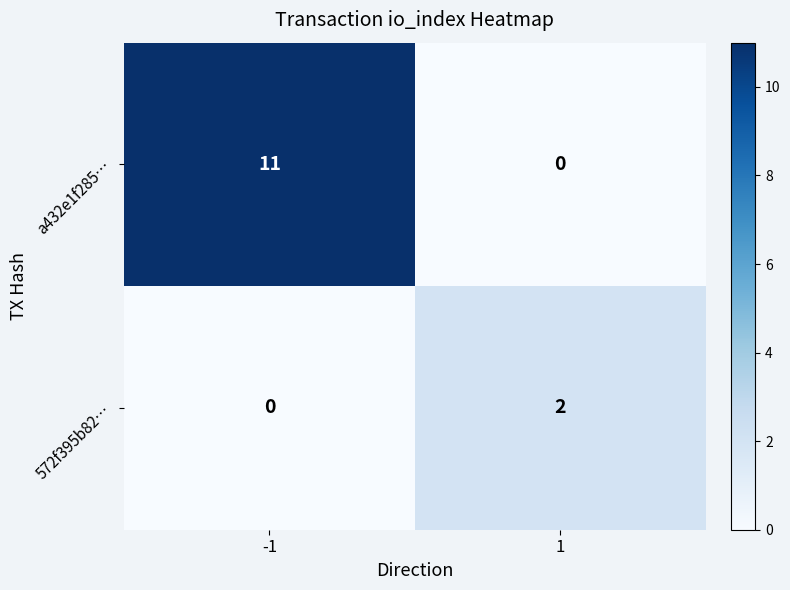

What is the average value of the a432e1f285… series?

6